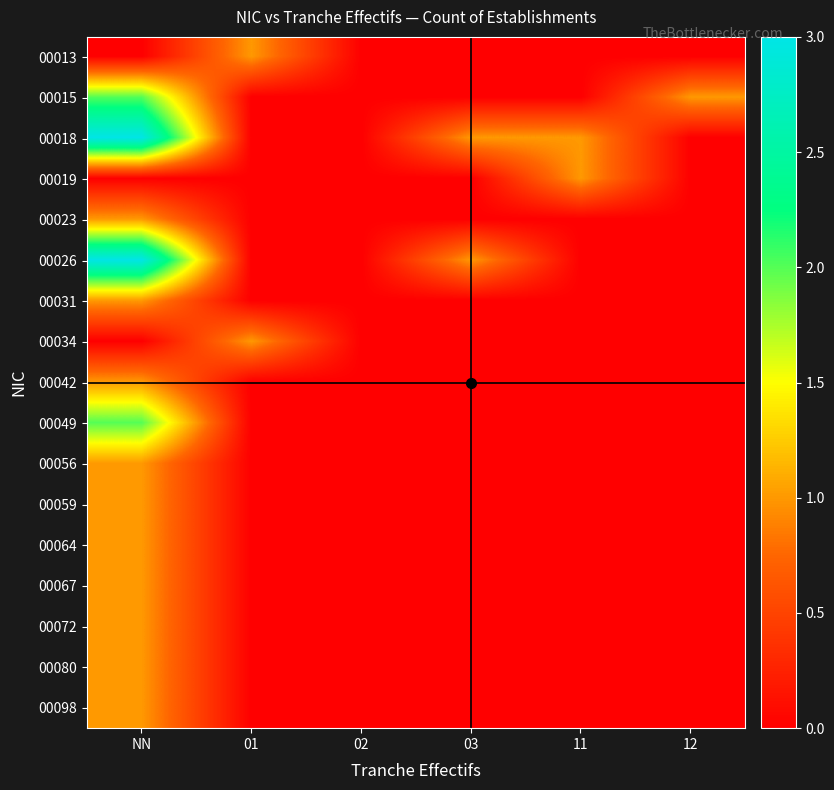

At which category is the sum across all series the highest?

NN